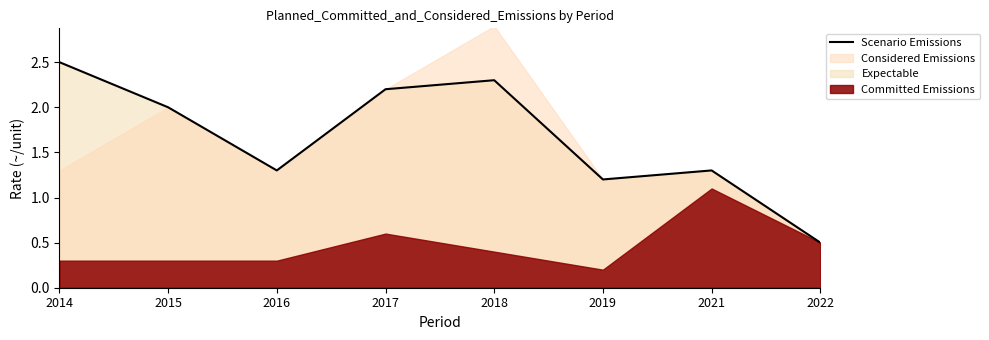

True or false: the data shows 1.3 at 2021.

True